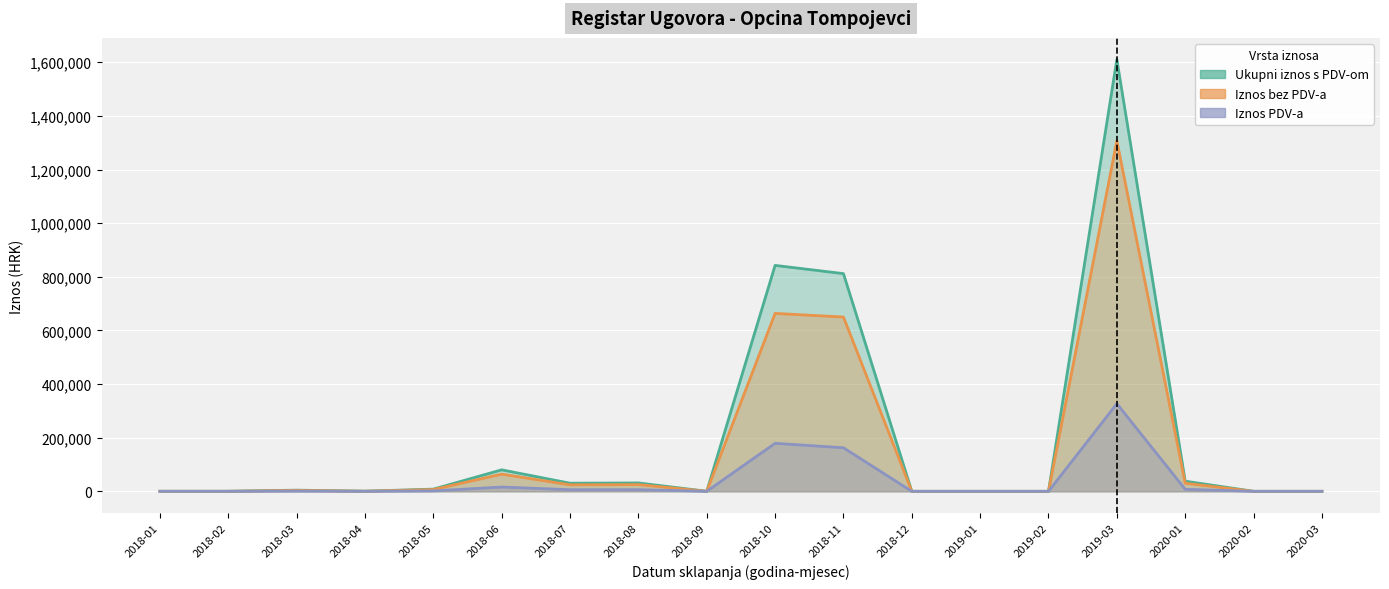

Which series has the widest spread of values?

Ukupni iznos s PDV-om